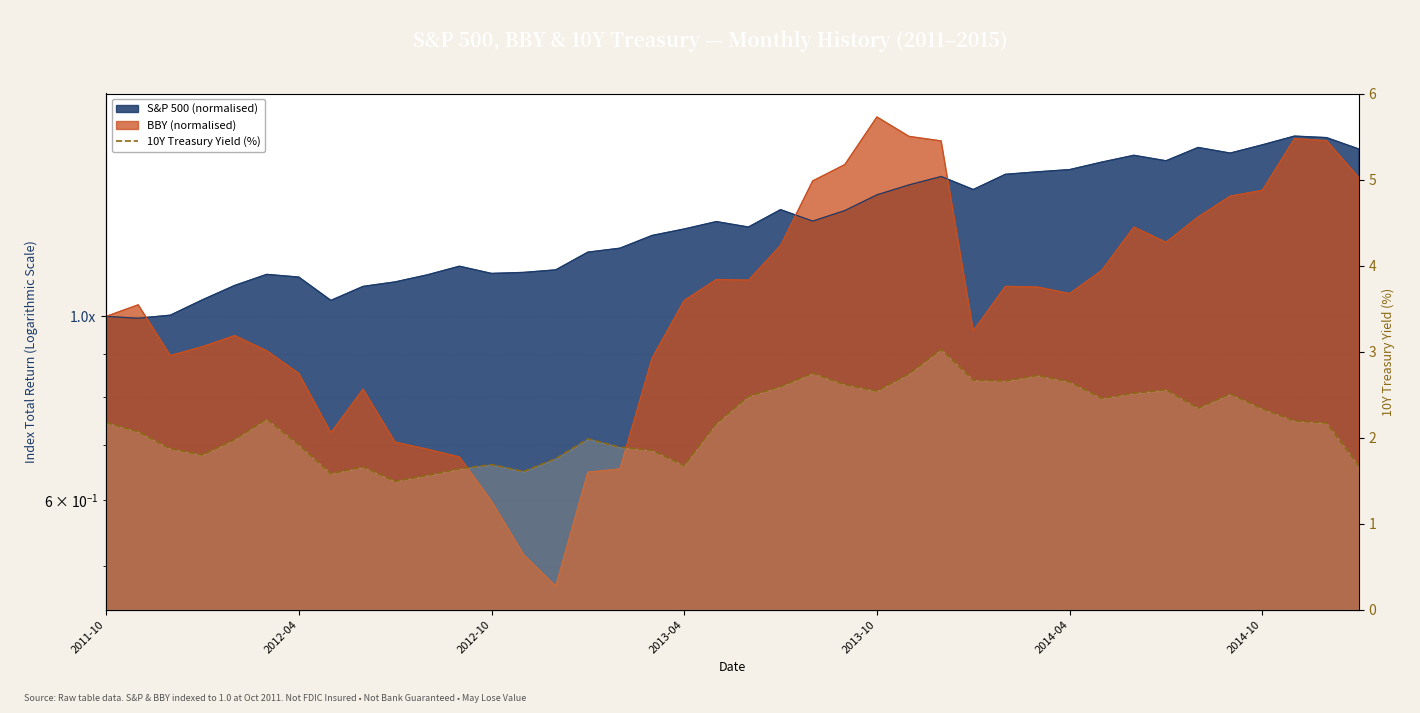

What is the average value?

2.2